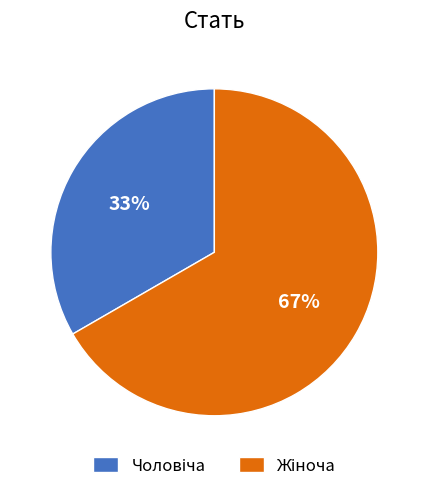

Is there any slice that represents more than half of the pie?

Yes